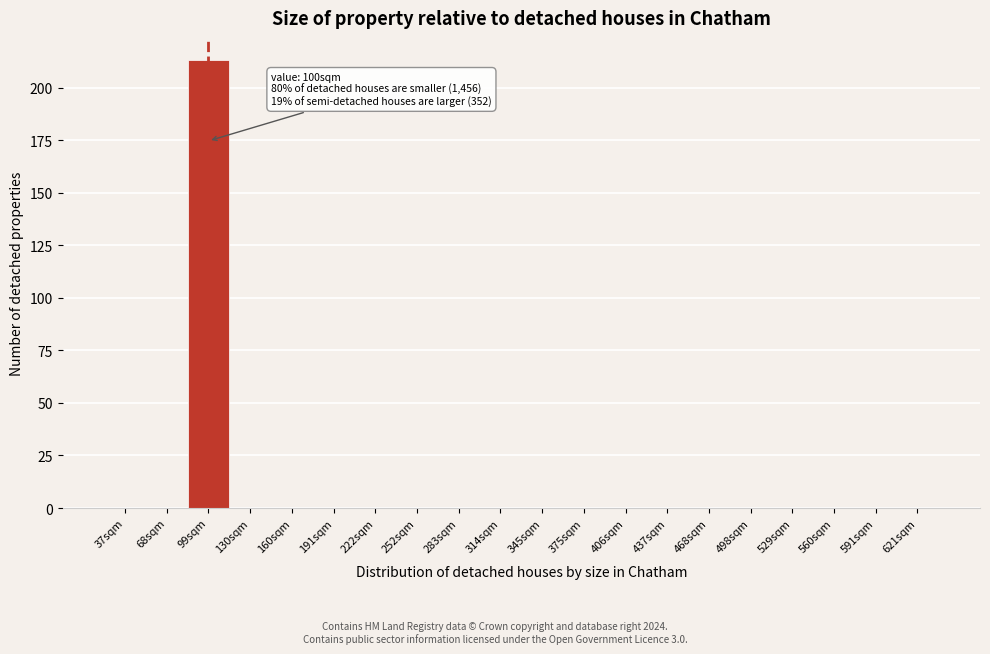

Reading right to left, what are all the values shown in this chart?

621sqm=0	591sqm=0	560sqm=0	529sqm=0	498sqm=0	468sqm=0	437sqm=0	406sqm=0	375sqm=0	345sqm=0	314sqm=0	283sqm=0	252sqm=0	222sqm=0	191sqm=0	160sqm=0	130sqm=0	99sqm=213	68sqm=0	37sqm=0